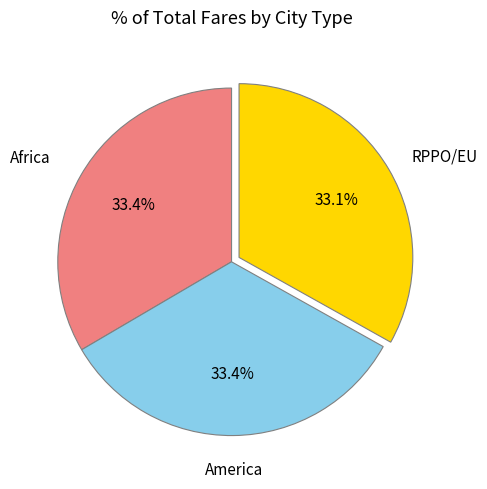

Combined, do America and Africa account for over 50%?

Yes